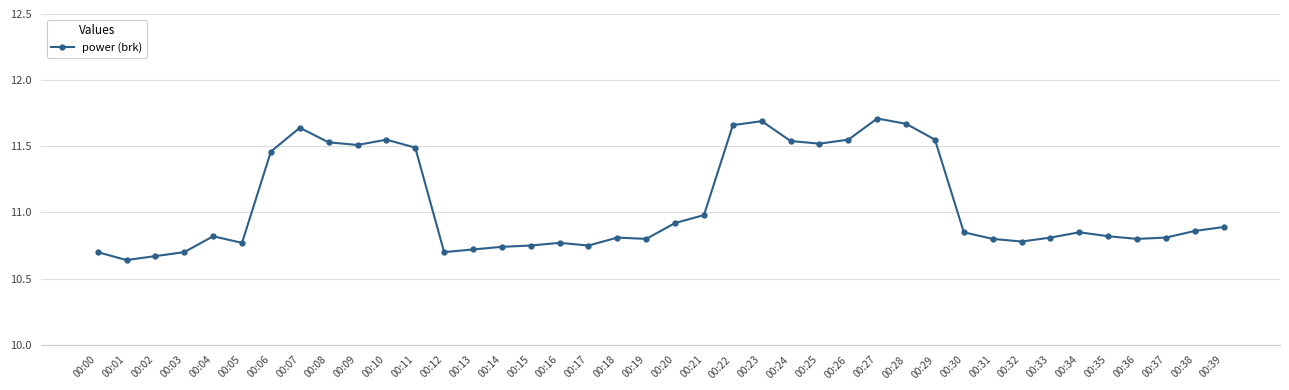

What is the difference between the maximum and minimum values?

1.1